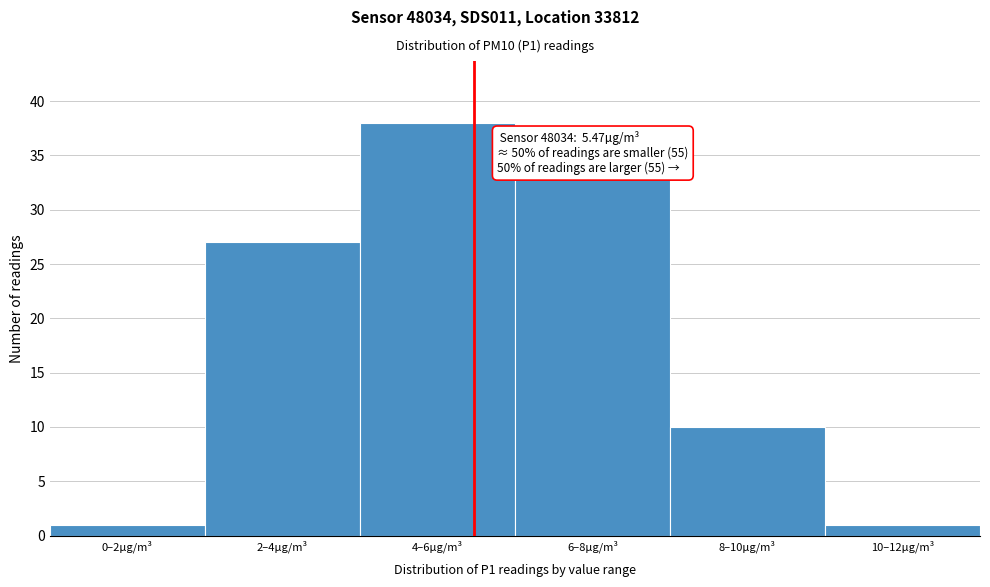

Reading left to right, what are all the values shown in this chart?

1	27	38	33	10	1